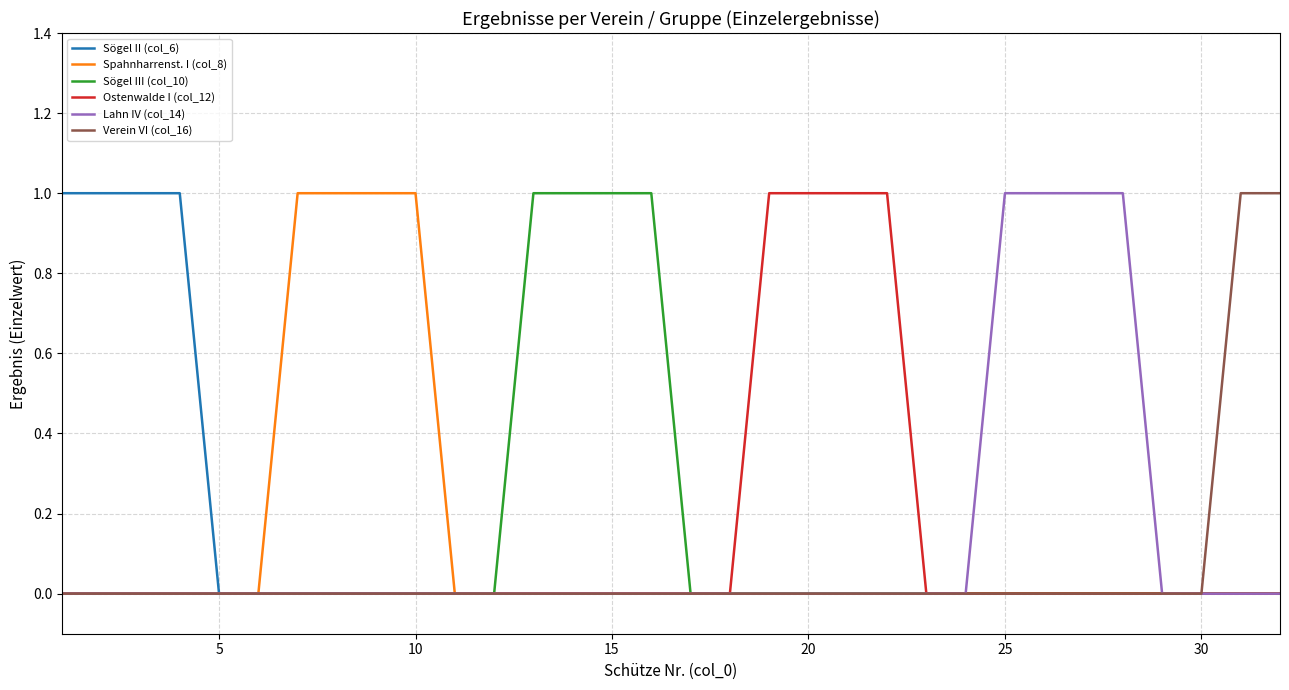

True or false: Spahnharrenst. I (col_8) and Sögel III (col_10) cross at least once.

False